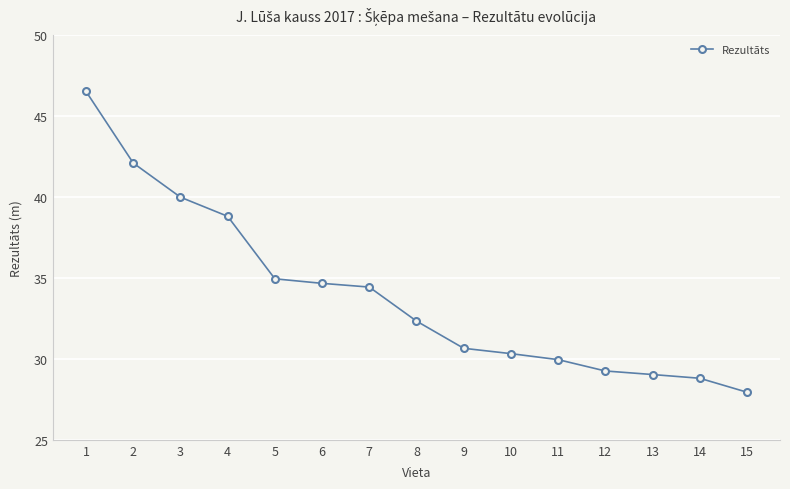

What is the approximate value at 7?

34.4